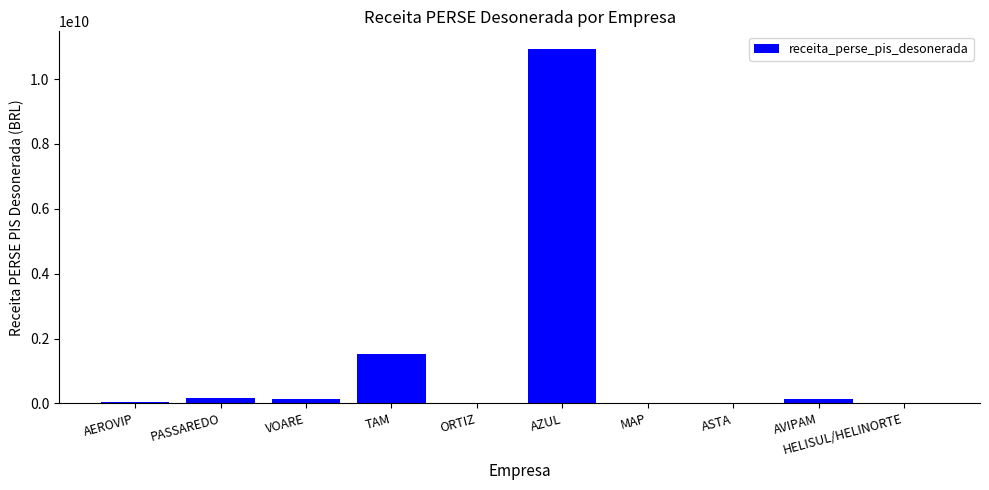

What is the greatest value displayed?

10927823550.4